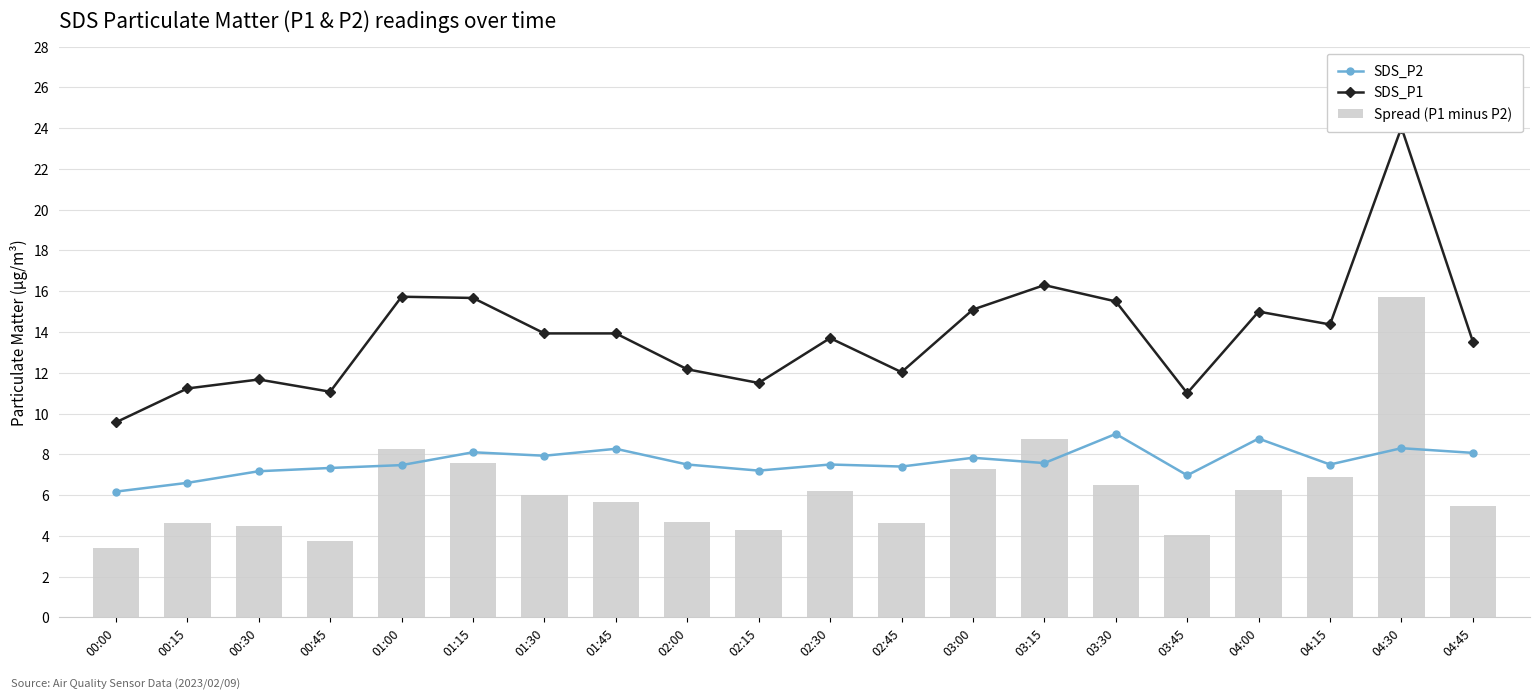

What is the average value of the SDS_P2 series?

7.6